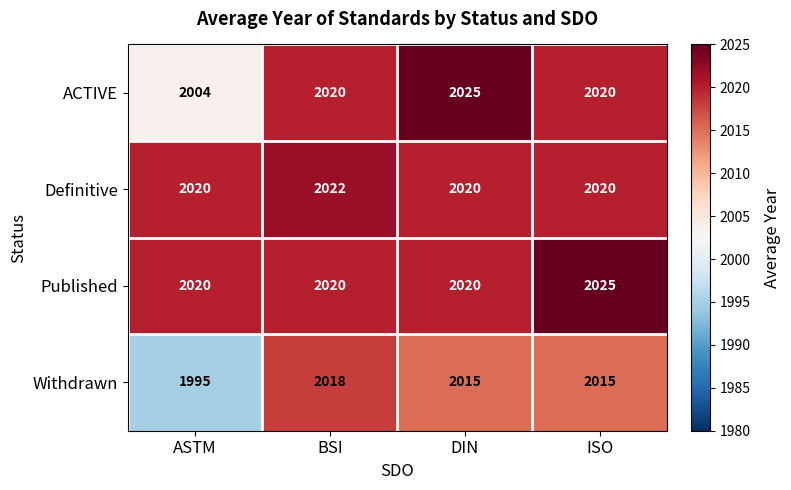

Reading left to right, what are all the values shown in this chart?

ACTIVE: 2004	2020	2025	2020
Definitive: 2020	2022	2020	2020
Published: 2020	2020	2020	2025
Withdrawn: 1995	2018	2015	2015